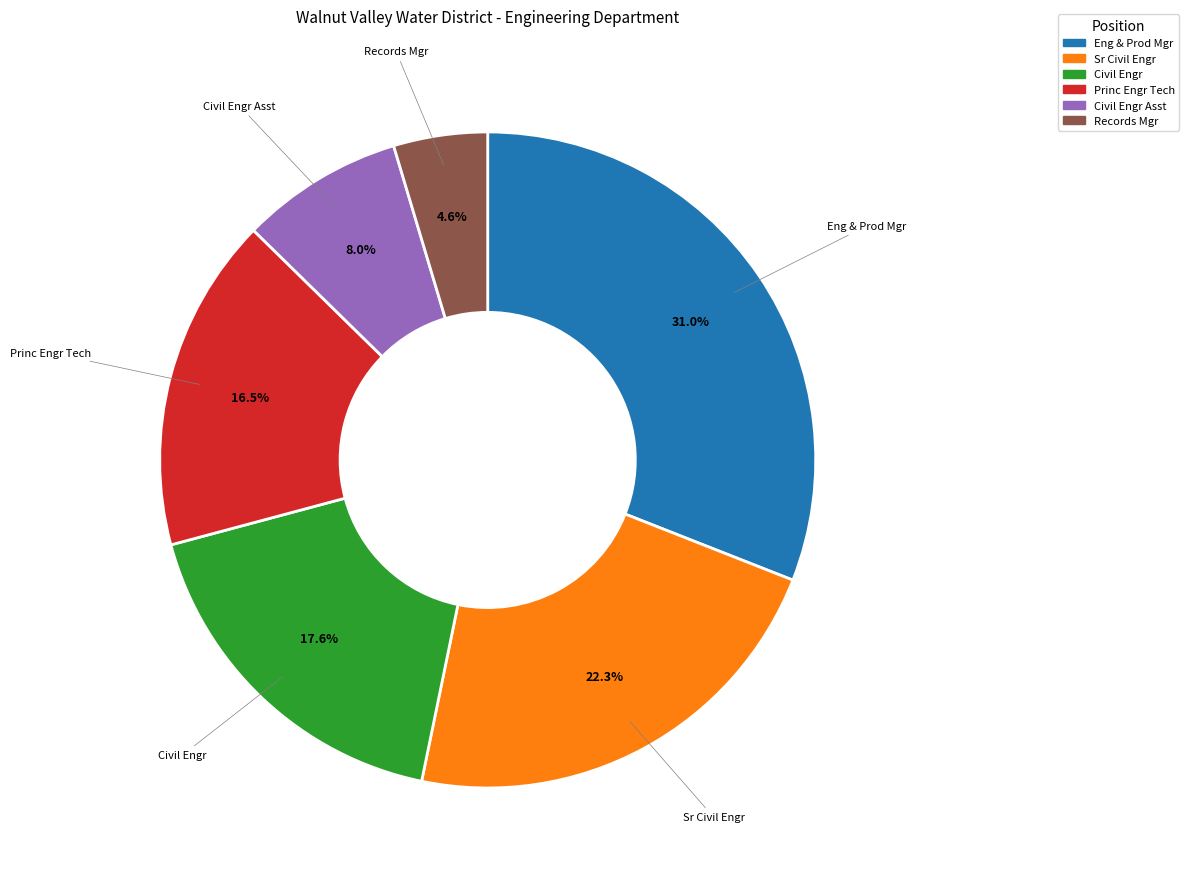

To the nearest percent, what is the average slice percentage?

17%